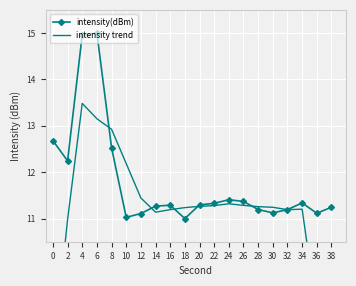

What is the difference between the intensity trend values at 26 and 16?

0.1